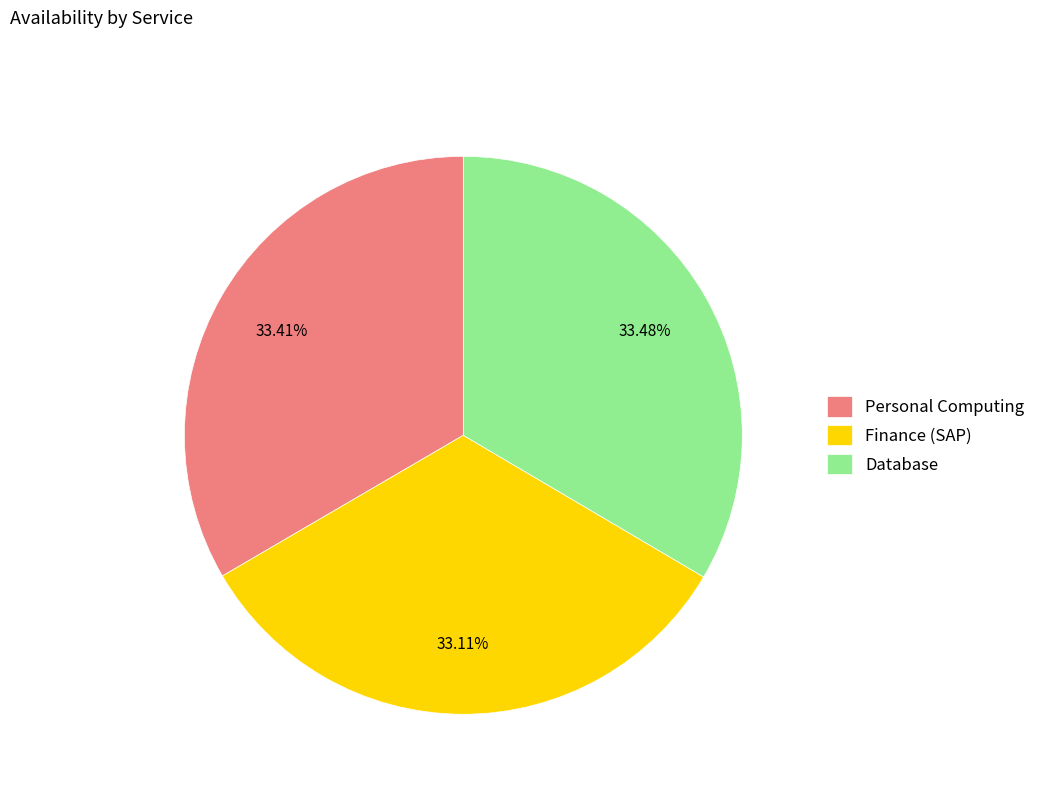

To the nearest percent, what is the combined percentage of Database and Personal Computing?

67%